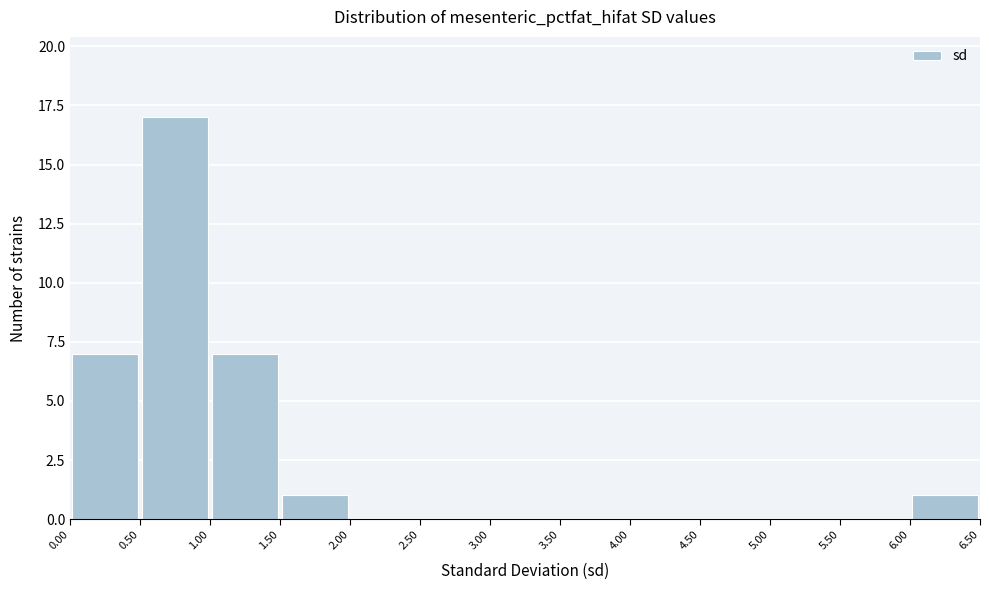

How tall is the bar that spans 1.00 to 1.50 on the x-axis? The values are not printed on the chart, so give them approximately, as read against the axis.

7